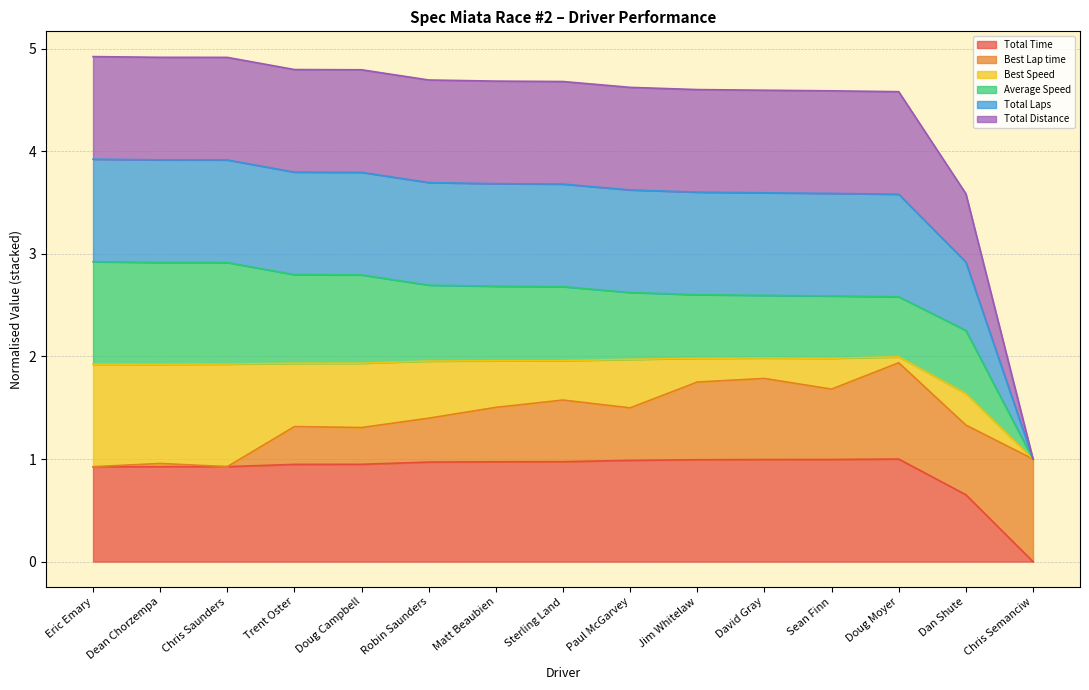

How many lines are shown in the chart?

6